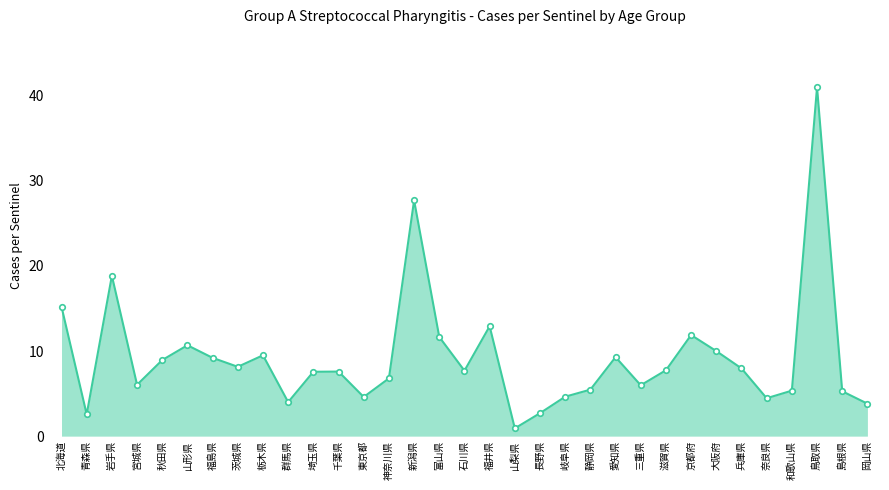

Read the value at 福島県.

9.2